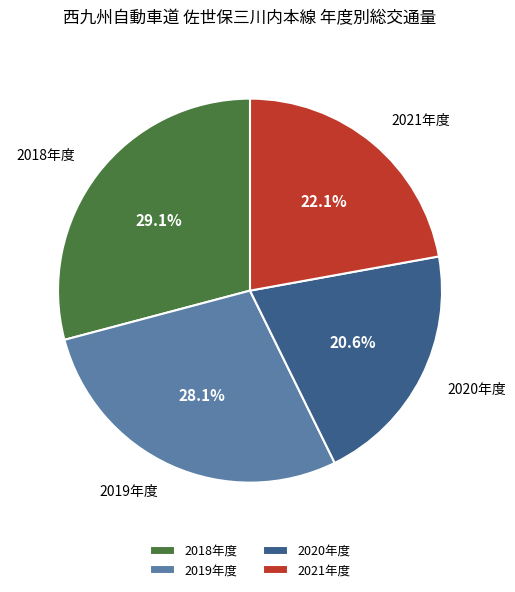

Is it true that 2019年度 is 41% of the pie?

False